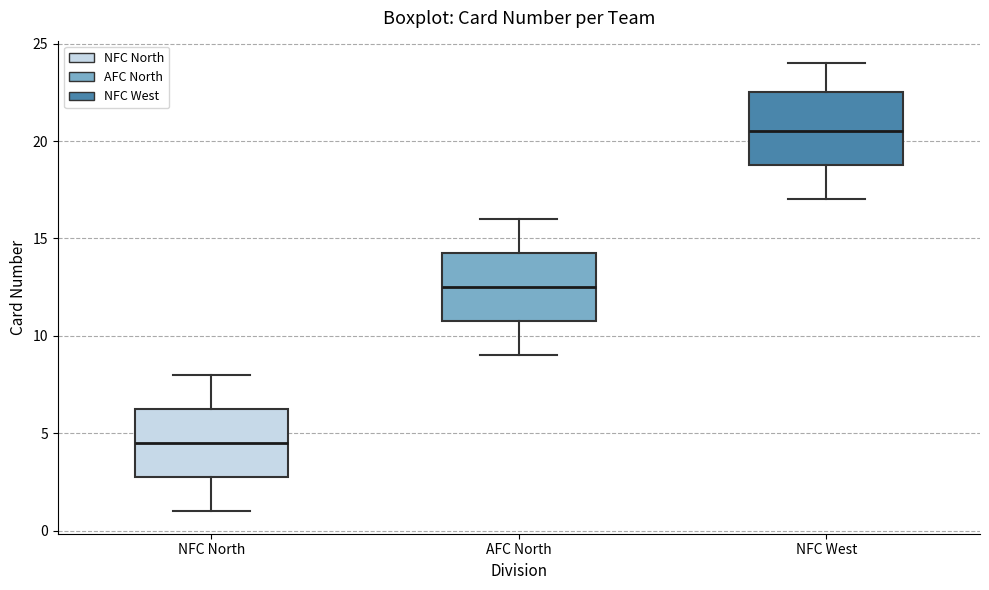

Which box's median line is the highest?

NFC West